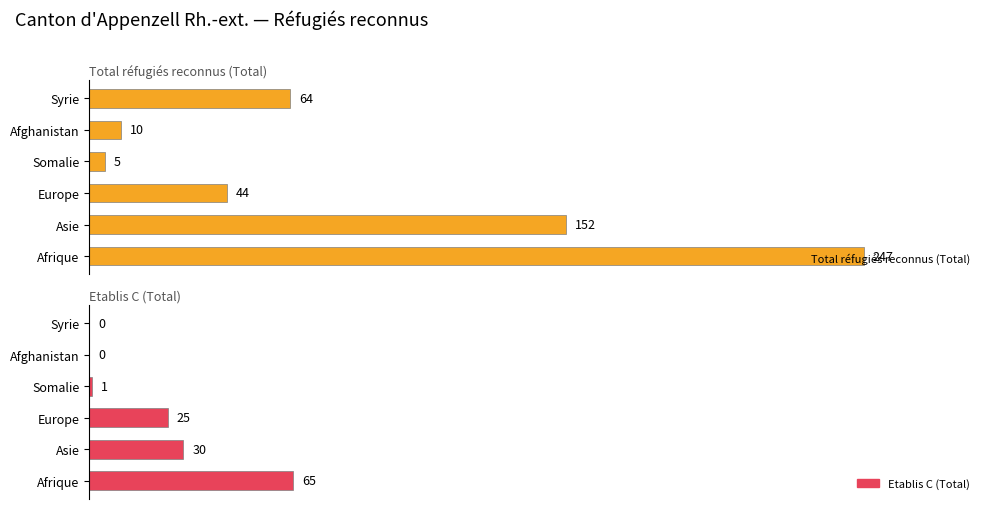

Is the value of Total réfugiés reconnus (Total) at Somalie greater than the value of Etablis C (Total) at Asie?

No